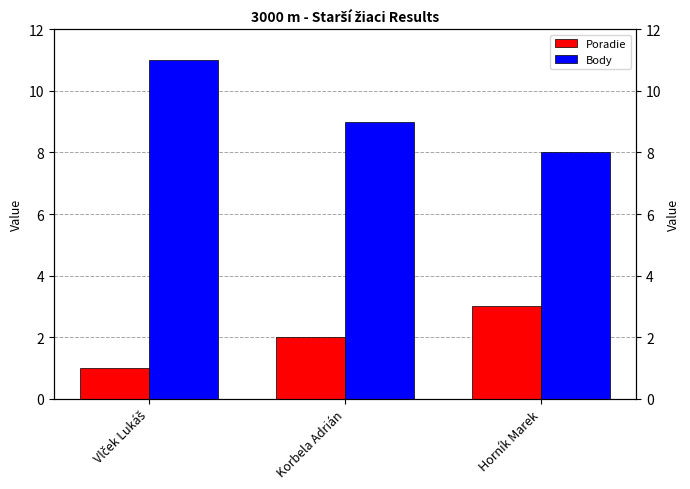

Is it true that Poradie equals 3 at Horník Marek?

True